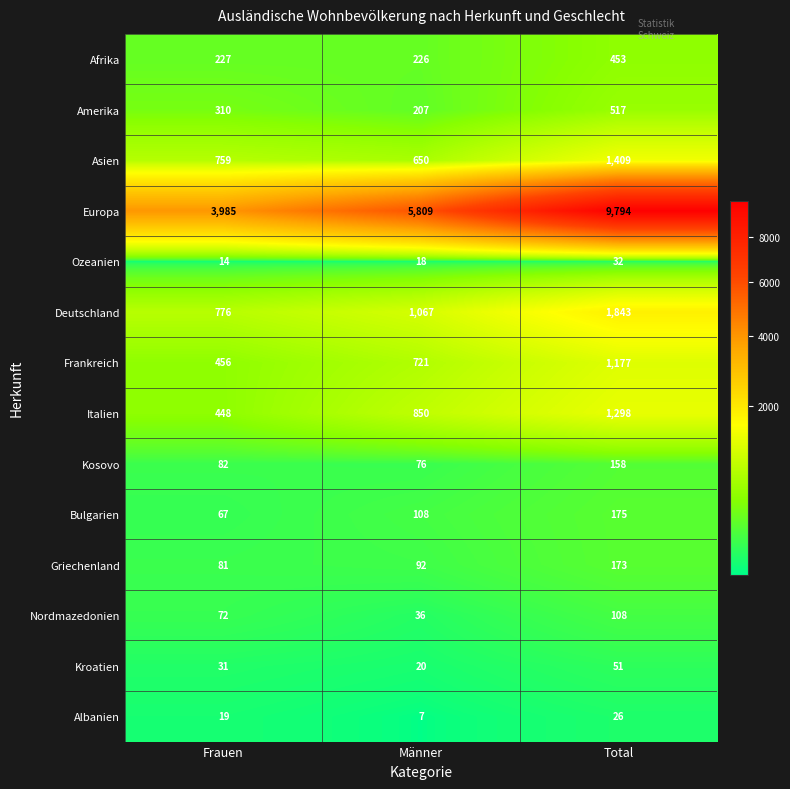

Which series has the largest range (max minus min)?

Europa